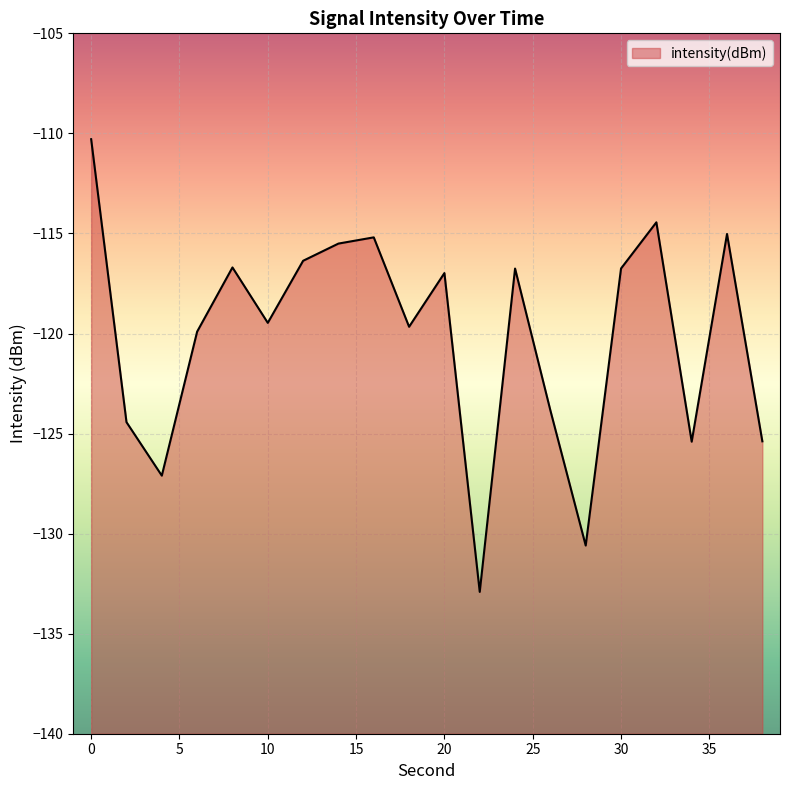

Reading left to right, transcribe all the data shown in this chart.

0=-110.3	2=-124.4	4=-127.1	6=-119.9	8=-116.7	10=-119.5	12=-116.4	14=-115.5	16=-115.2	18=-119.7	20=-117.0	22=-132.9	24=-116.8	26=-123.8	28=-130.6	30=-116.8	32=-114.4	34=-125.4	36=-115.0	38=-125.4